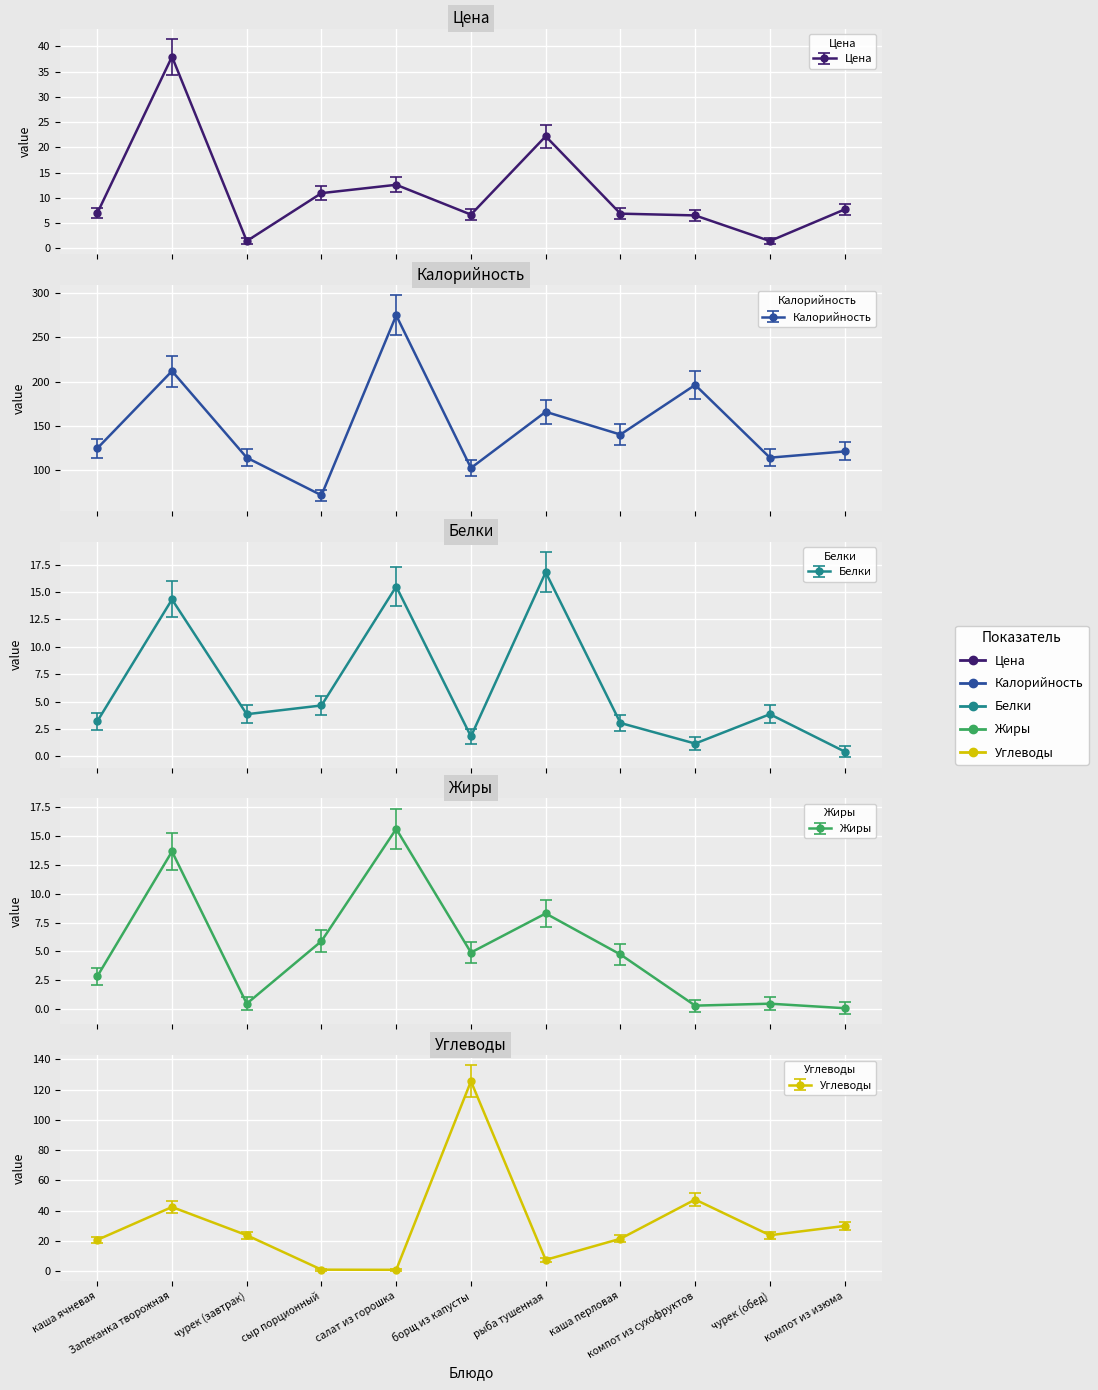

True or false: Белки has a value of 3.8 at чурек (обед).

True